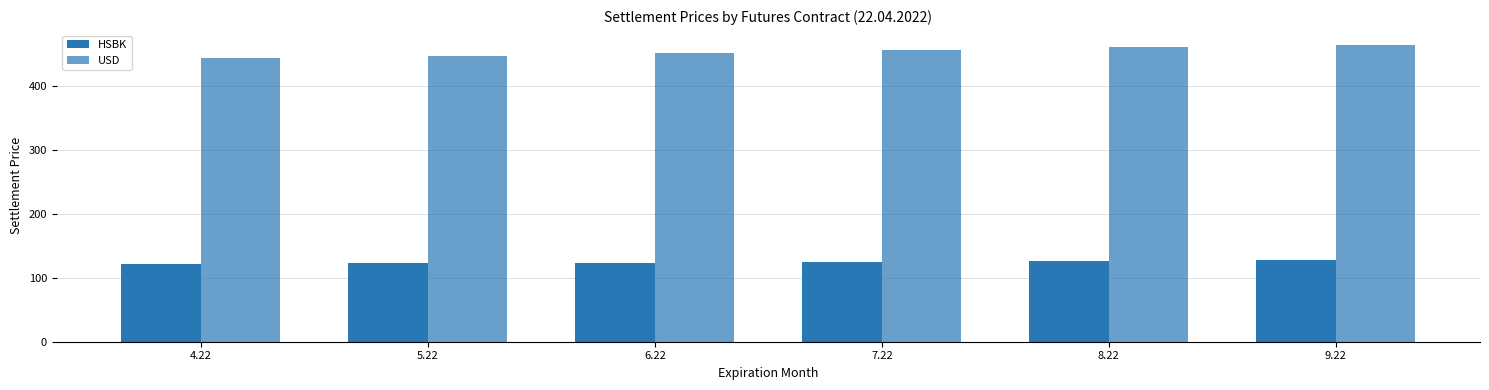

At which category is the sum across all series the highest?

9.22